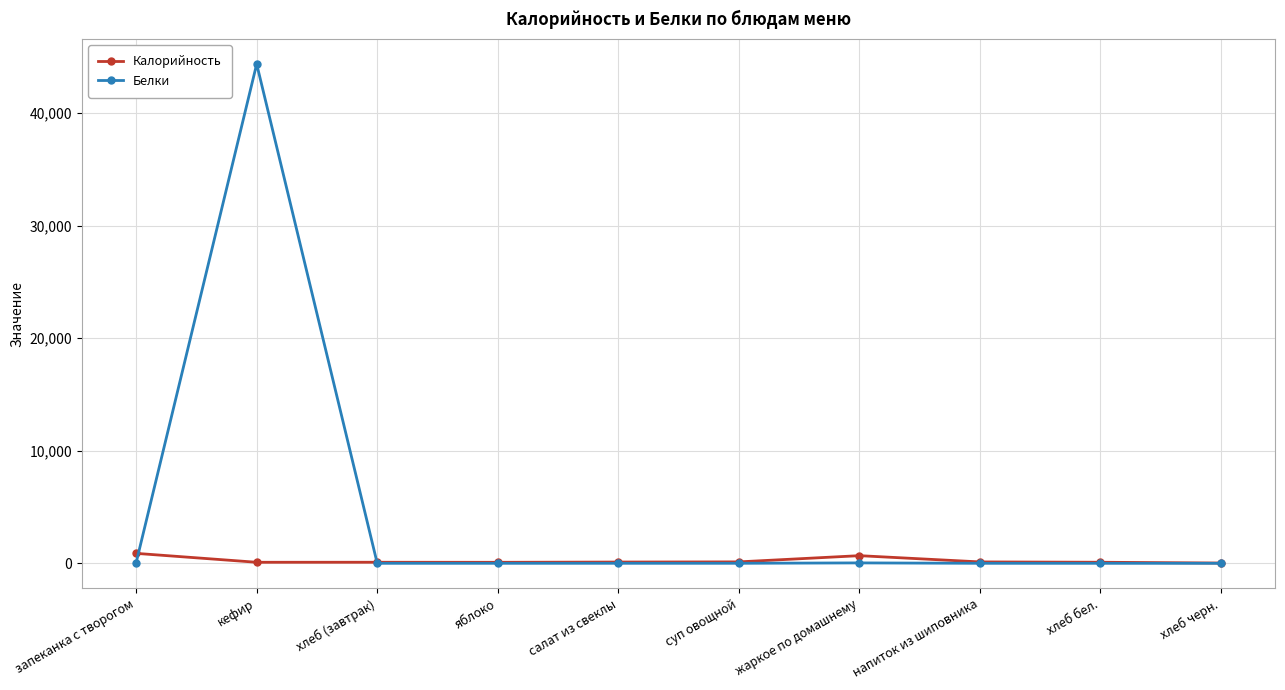

True or false: Калорийность has more than 0 points higher than both neighbors.

True